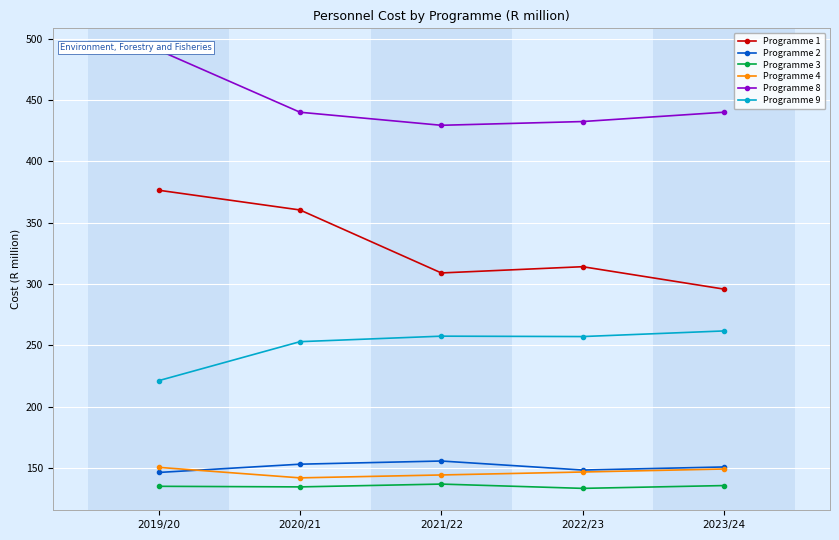

In Programme 3, how many points are higher than both neighbors (excluding endpoints)?

1